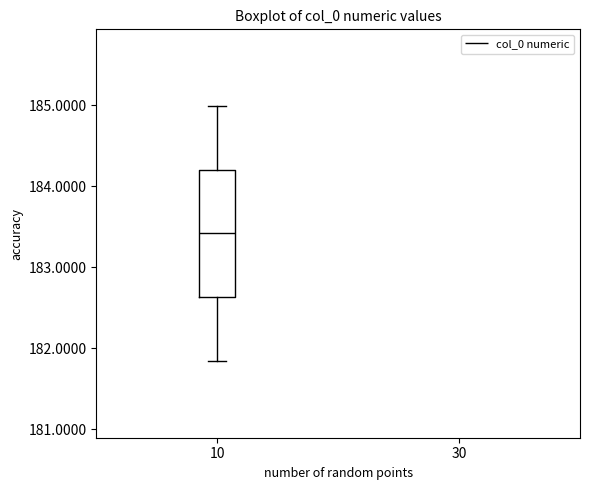

Transcribe this box plot: give where the median line is, the range the box spans, and where the two whiskers end, as read against the y-axis. The values are not printed on the chart, so give them approximately, as read against the axis.

median 183.4, box 182.6 to 184.2, whiskers 181.8 to 185.0